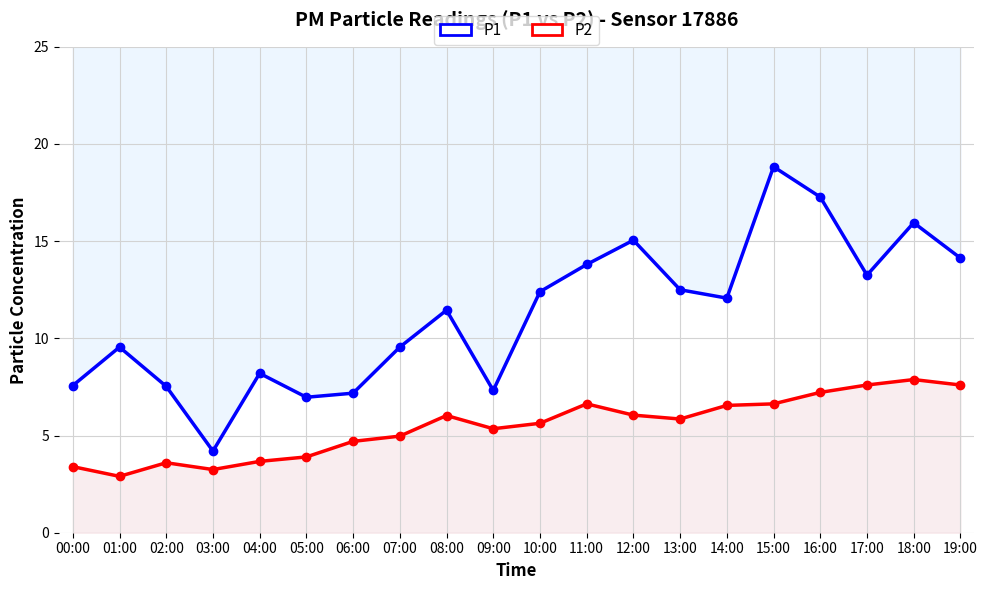

How many interior local valleys does the P1 series have?

5